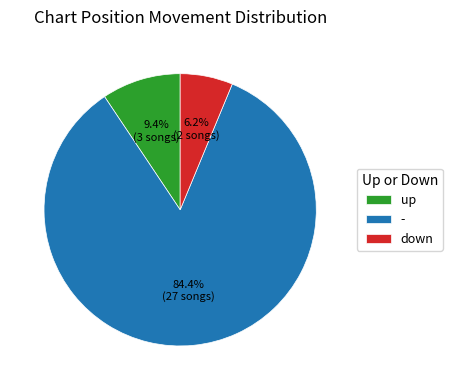

To the nearest percent, what portion does up represent?

9%